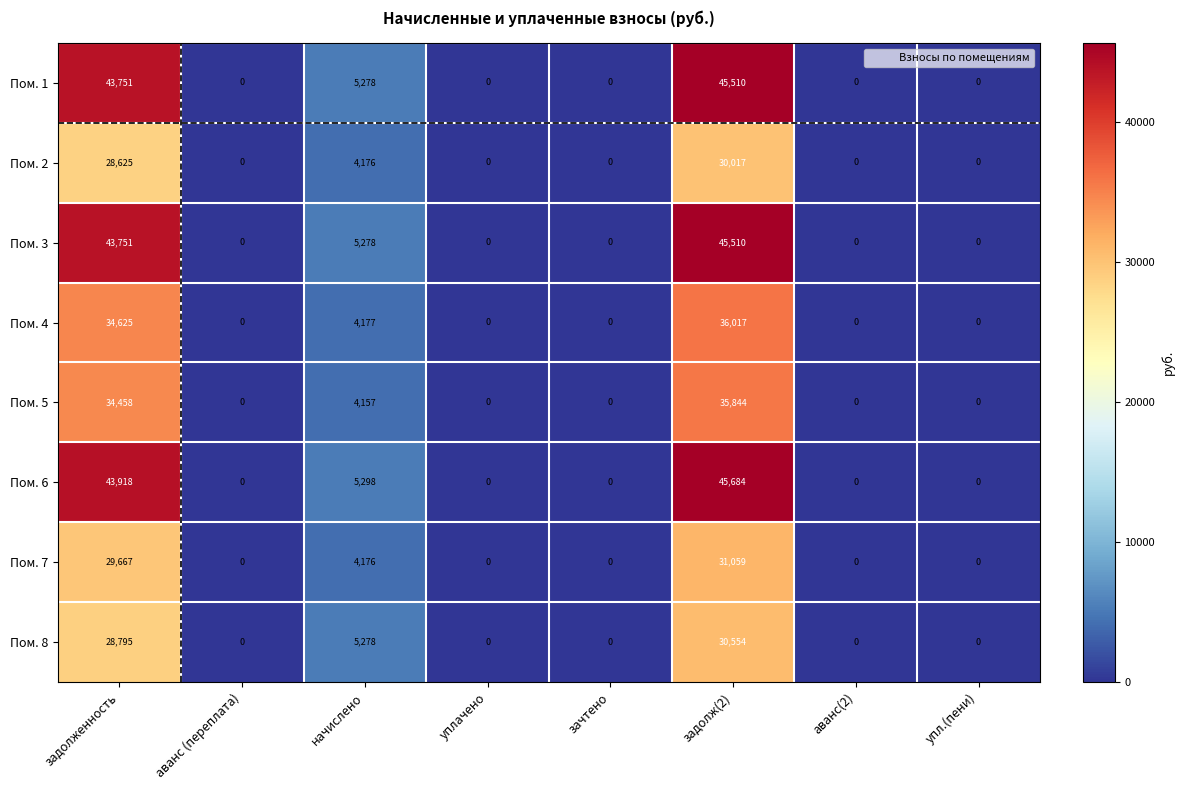

At which category is the sum across all series the highest?

задолж(2)